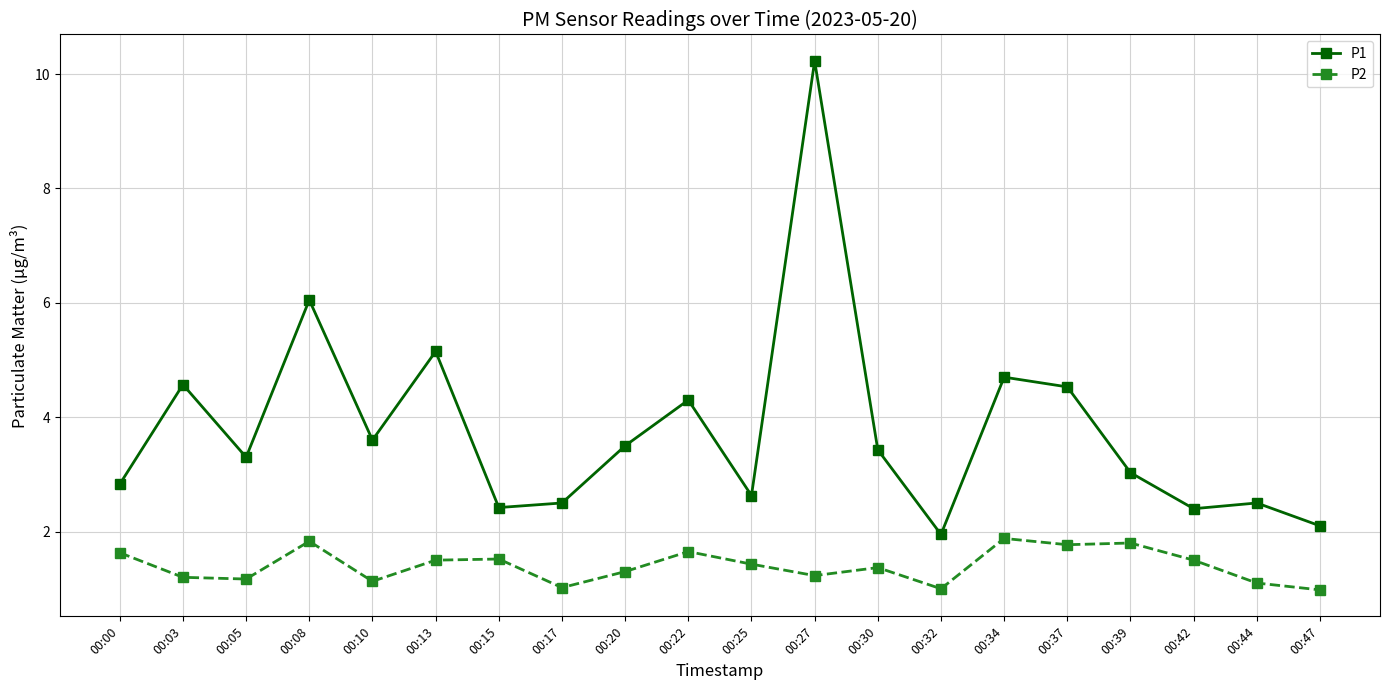

Read the P2 value at 00:32.

1.0